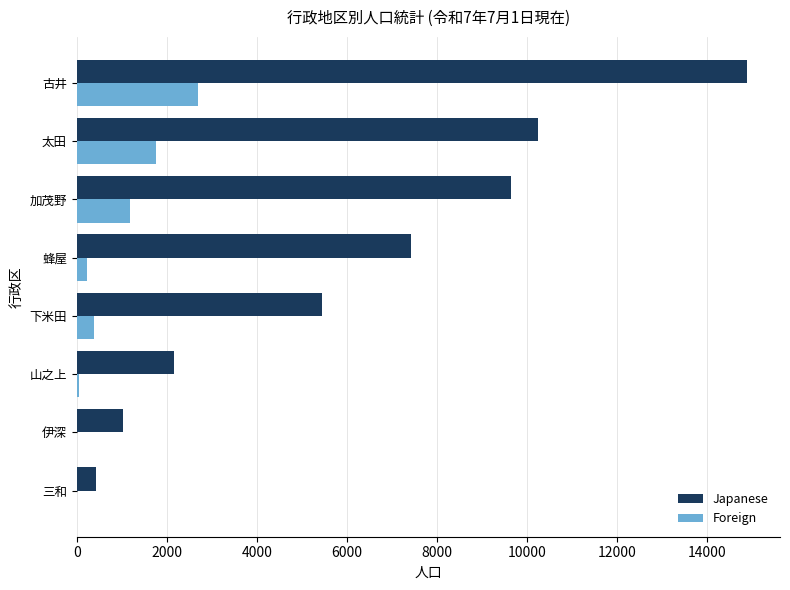

Between 三和 and 加茂野, which series saw the biggest shift?

Japanese